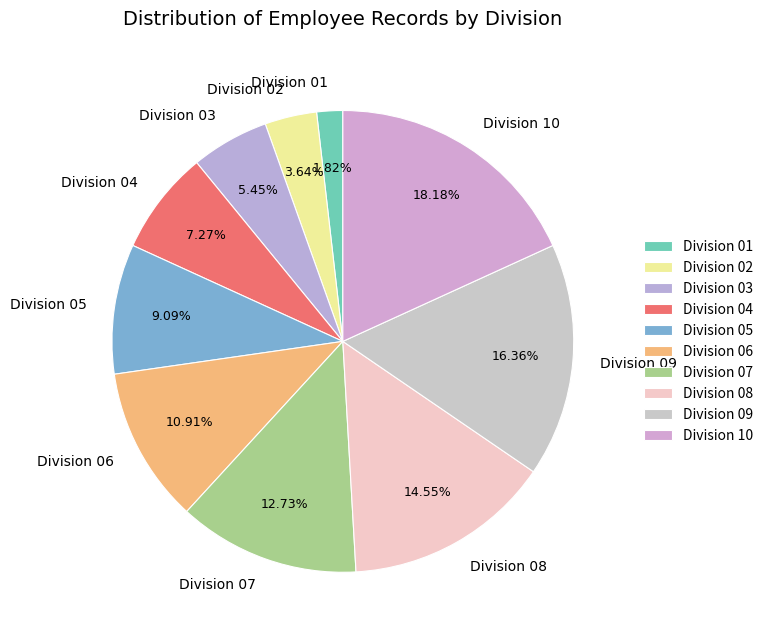

Does Division 06 represent more than half of the total?

No